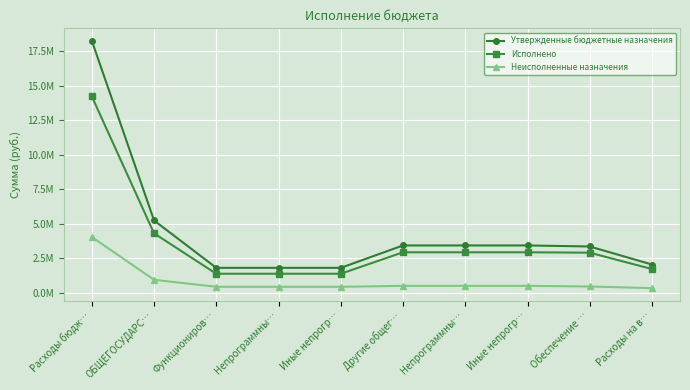

What is the sum of all Неисполненные назначения values?

8513278.3